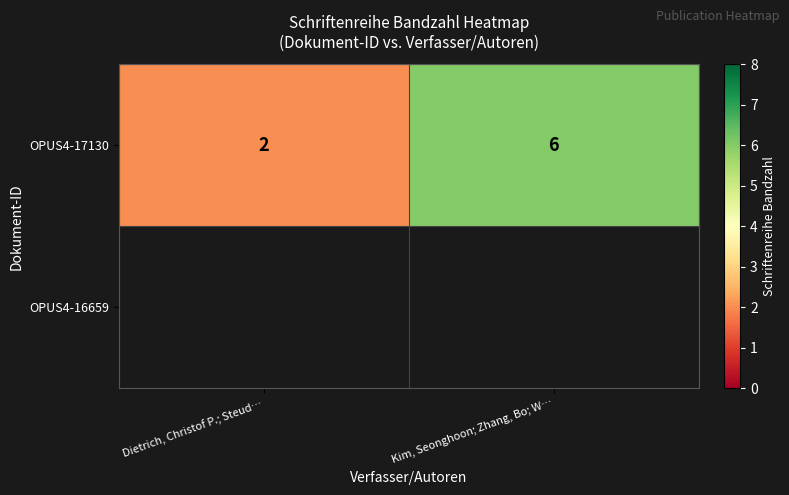

Rank the categories by OPUS4-17130 value from lowest to highest.

Dietrich, Christof P.; Steud…, Kim, Seonghoon; Zhang, Bo; W…